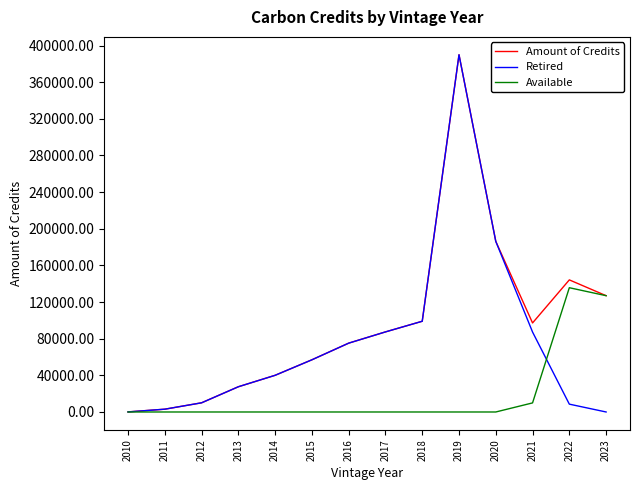

The value of Amount of Credits at 2022 is 195509. True or false?

False